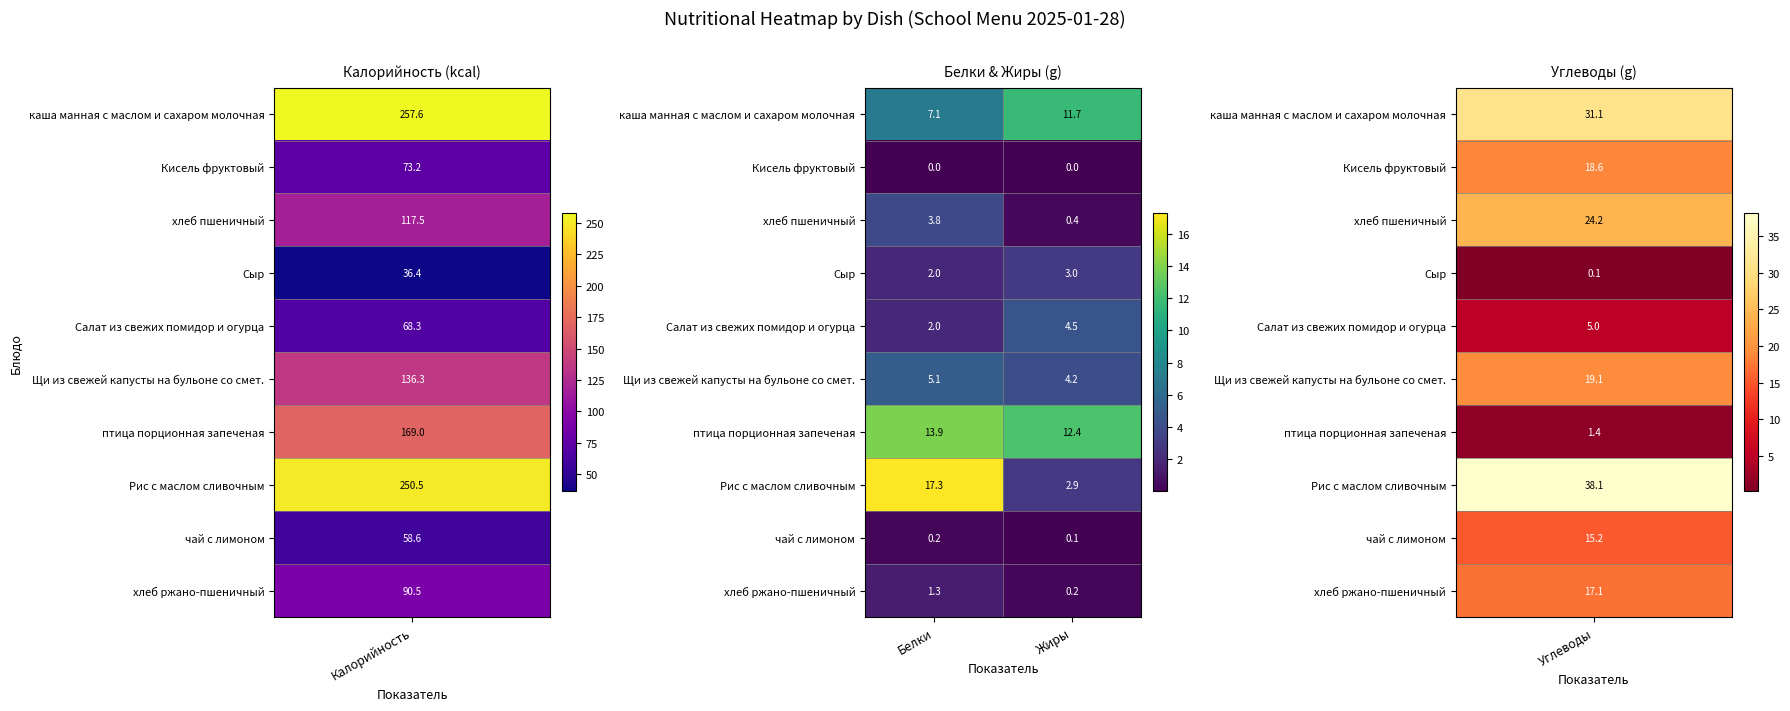

Where does the хлеб пшеничный series first go above 3?

Белки